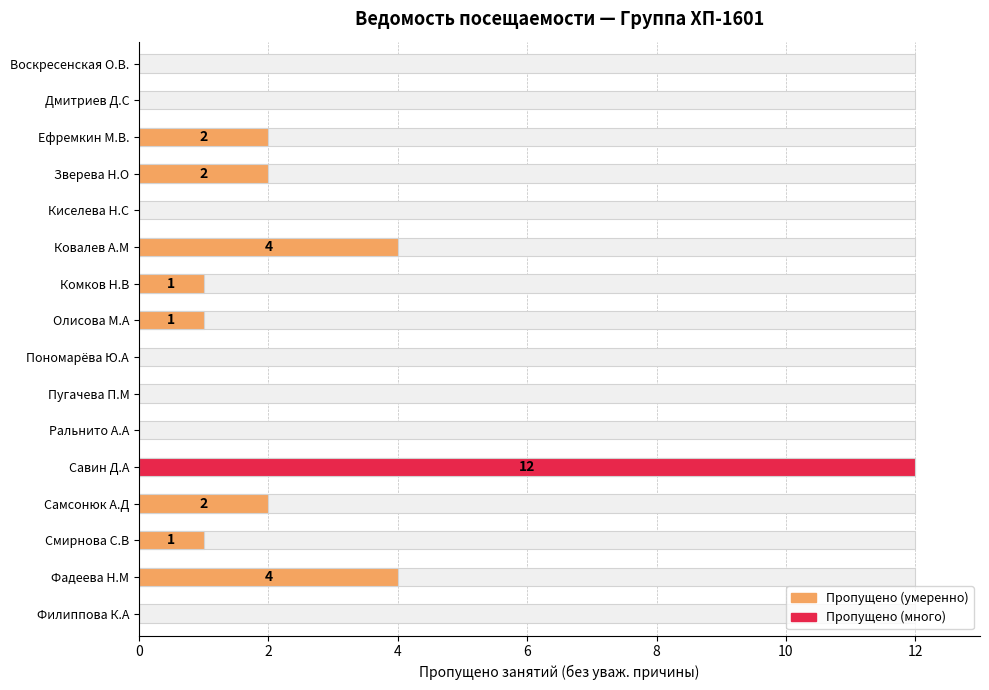

How many values are below 1?

7